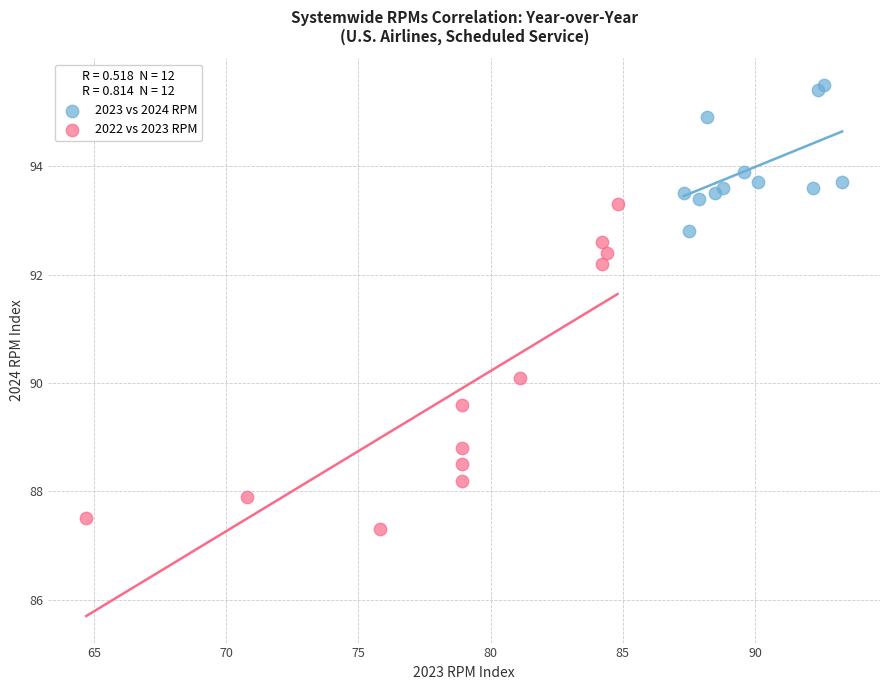

Which series contains the highest Y value?

2023 vs 2024 RPM